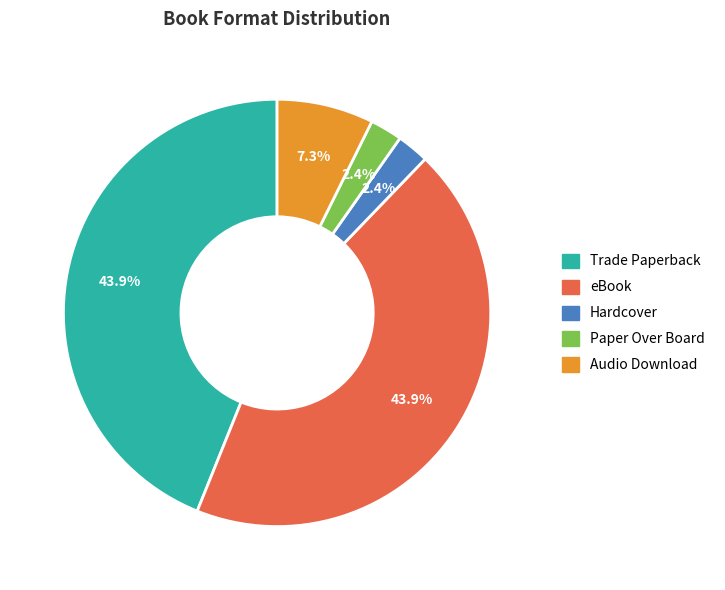

Is the sum of Hardcover and Trade Paperback greater than half?

No